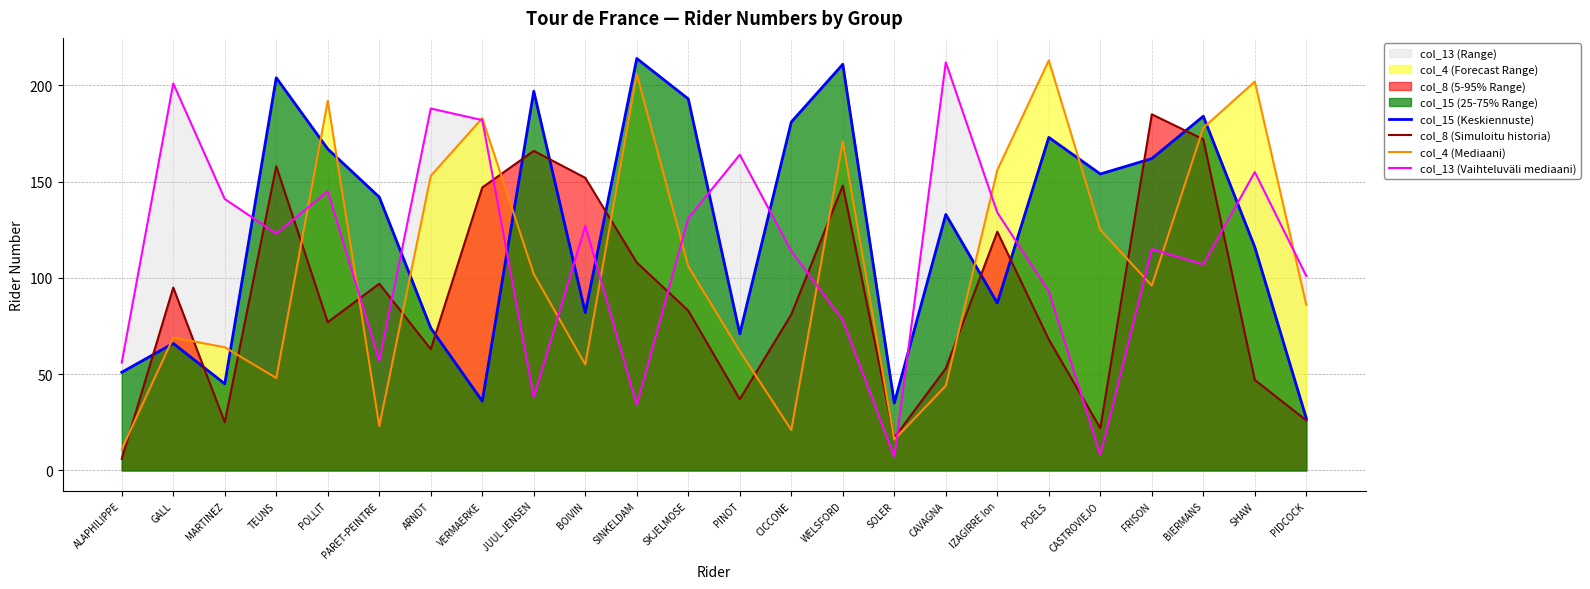

List the labels in order of col_15 (Keskiennuste) value, smallest first.

PIDCOCK, SOLER, VERMAERKE, MARTINEZ, ALAPHILIPPE, GALL, PINOT, ARNDT, BOIVIN, IZAGIRRE Ion, SHAW, CAVAGNA, PARET-PEINTRE, CASTROVIEJO, FRISON, POLLIT, POELS, CICCONE, BIERMANS, SKJELMOSE, JUUL JENSEN, TEUNS, WELSFORD, SINKELDAM